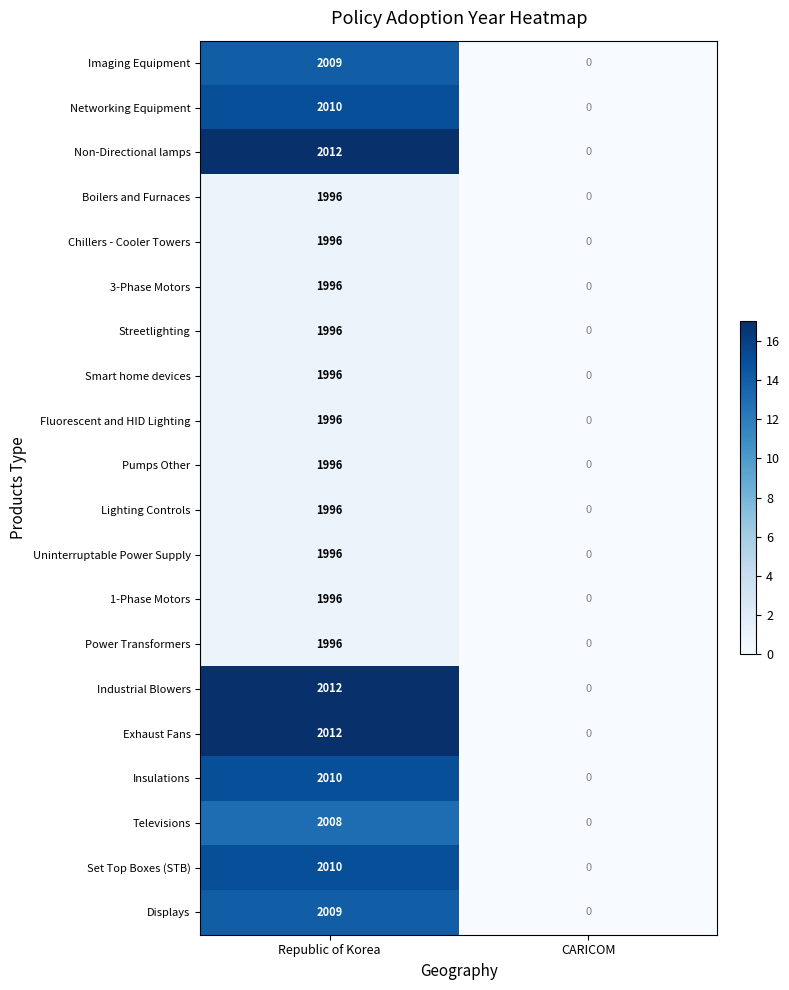

At which category does the chart reach its minimum across all series?

CARICOM